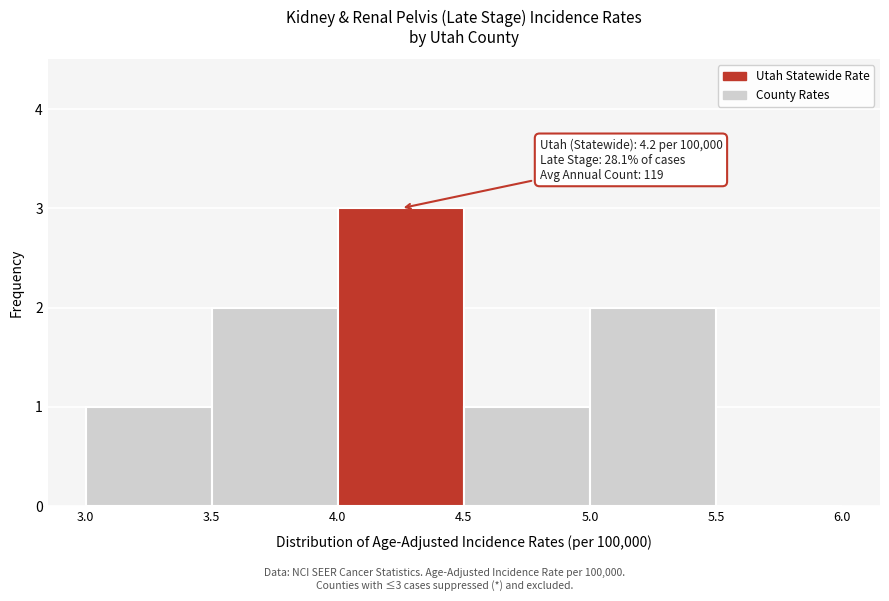

Which range on the x-axis has the tallest bar?

4.0 to 4.5